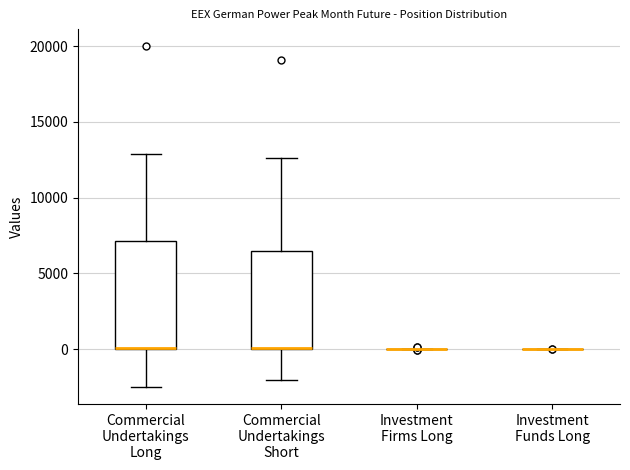

Reading left to right, transcribe this box plot: for each box, give where its median line is, the range the box spans, and where its two whiskers end, as read against the y-axis. The values are not printed on the chart, so give them approximately, as read against the axis.

Commercial Undertakings Long: median 0 (drawn on the box's lower edge), box 0 to 7000, whiskers -2500 to 13000
Commercial Undertakings Short: median 0 (drawn on the box's lower edge), box 0 to 6500, whiskers -2000 to 12500
Investment Firms Long: box collapsed to a line at 0, whiskers 0 to 0
Investment Funds Long: box collapsed to a line at 0, whiskers 0 to 0